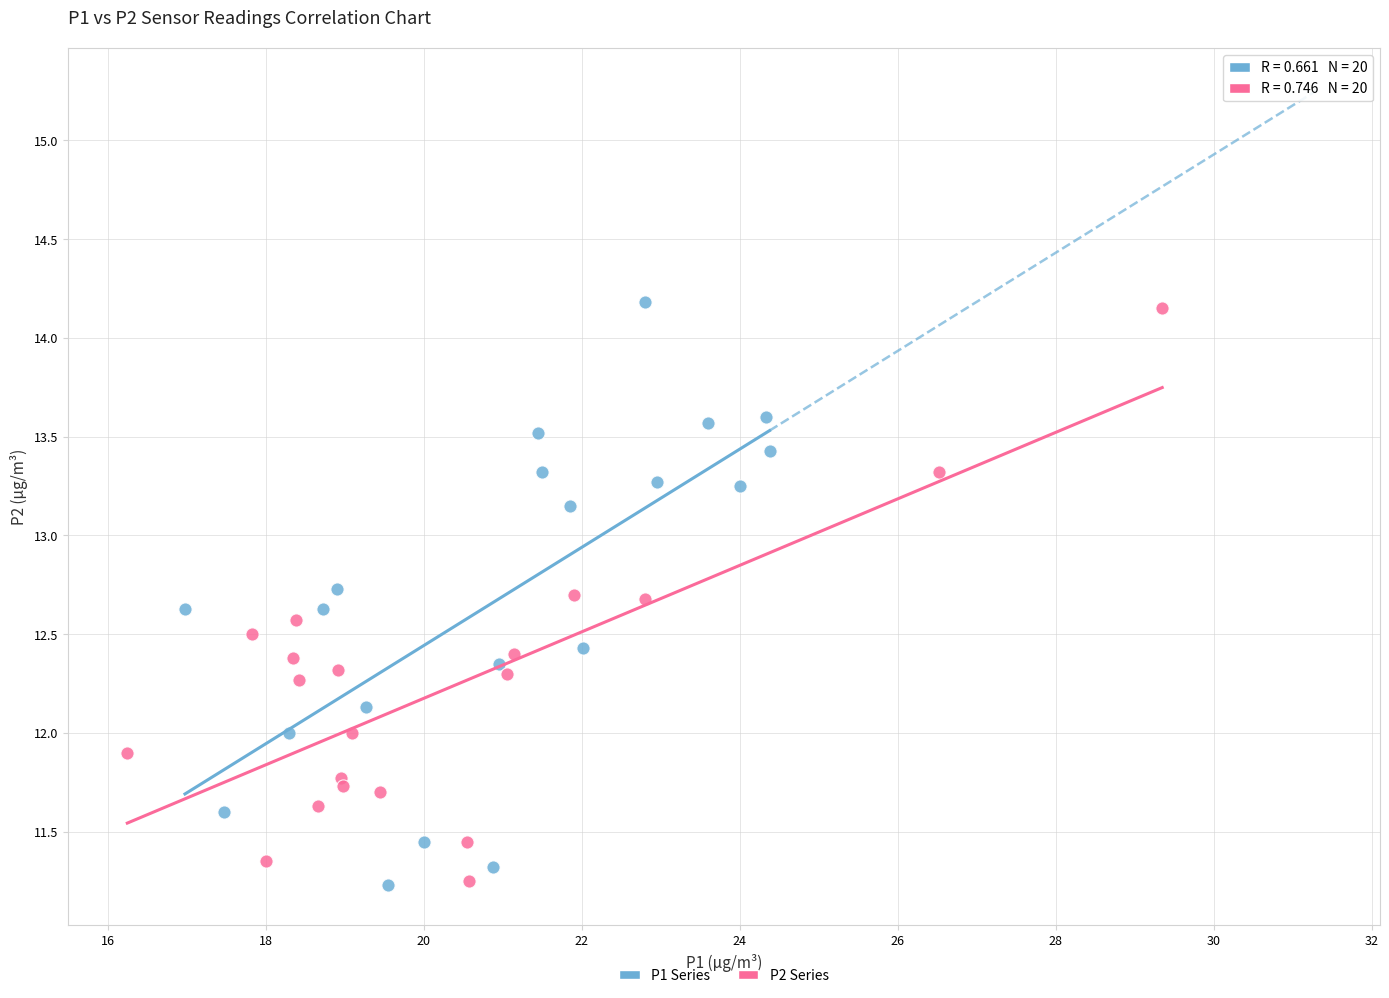

What are all the series names shown in the legend?

P1 Series, P2 Series